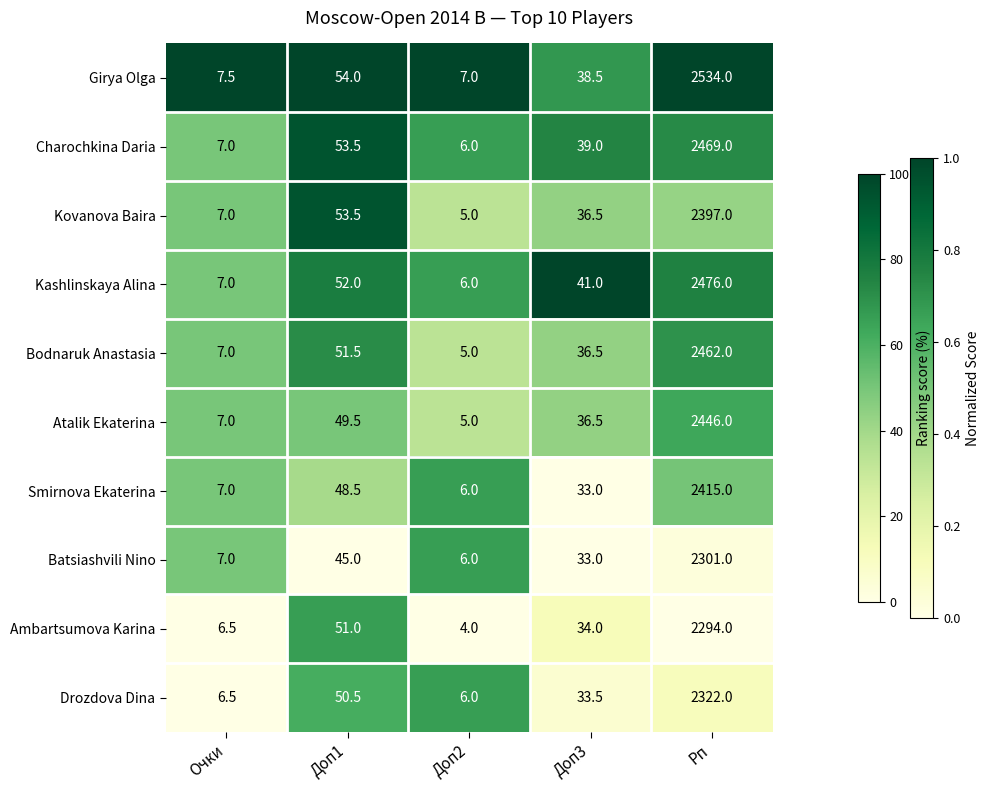

What is the total value across all series at Рп?

24116.0